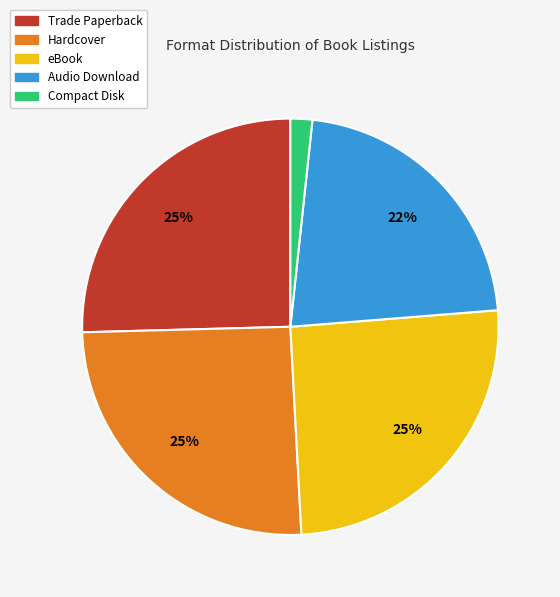

Is there any slice that represents more than half of the pie?

No